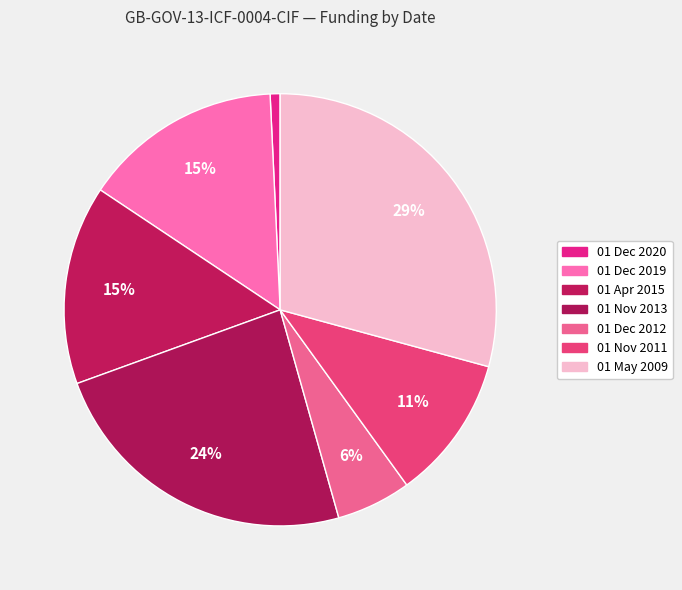

Is there a majority slice in this chart?

No